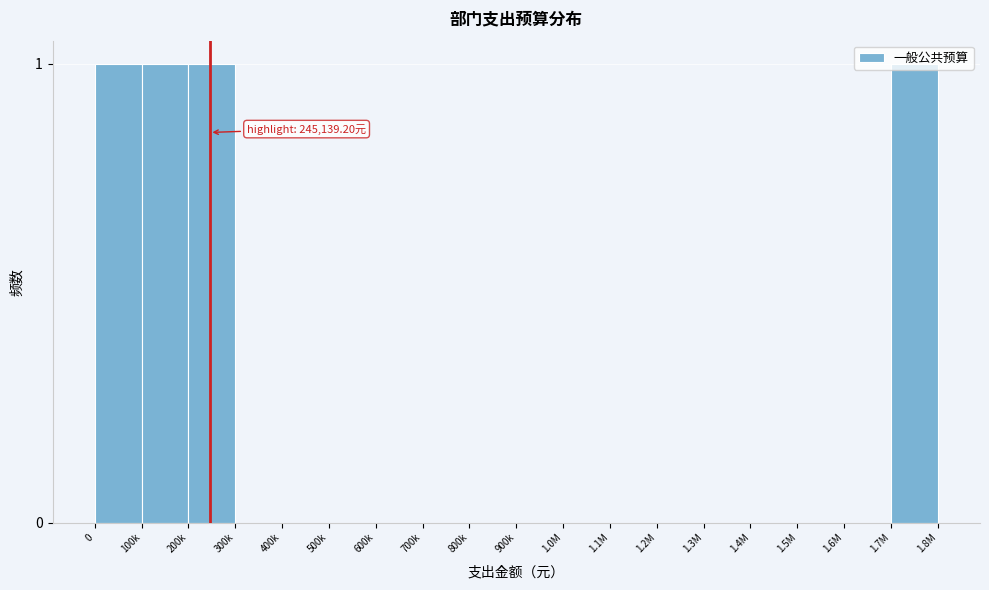

Is it true that the value at 1.6M is 0?

True